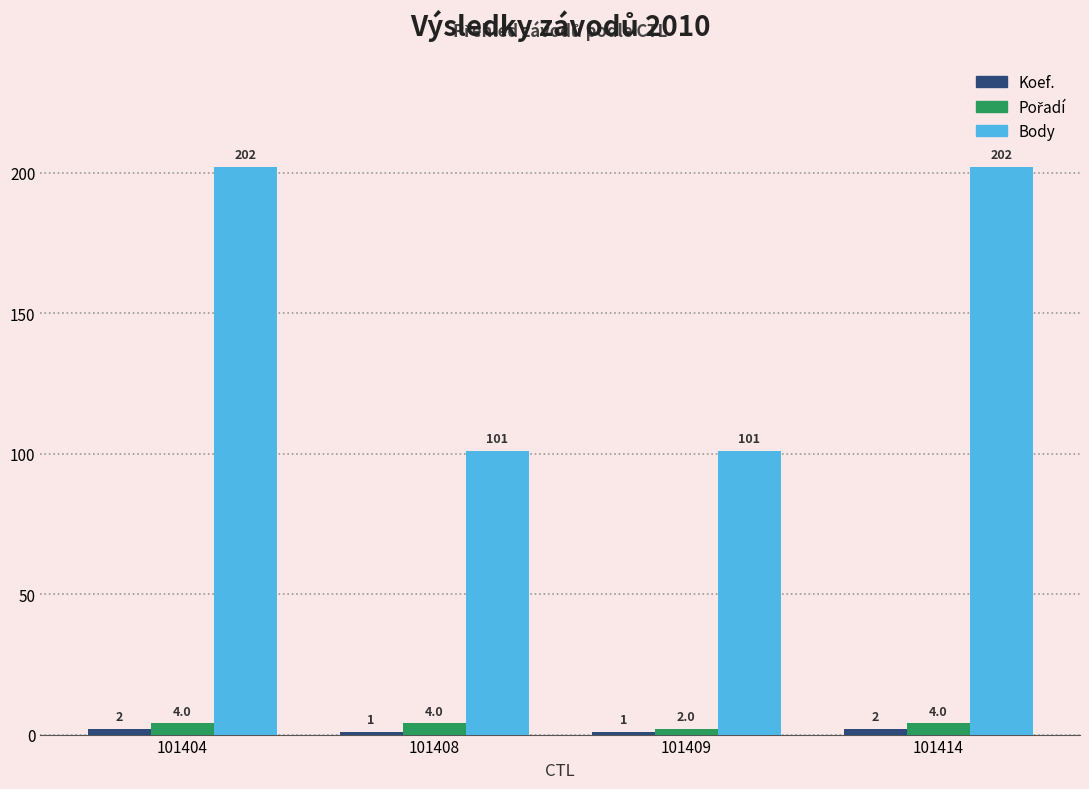

The value of Body at 101409 is 101. True or false?

True